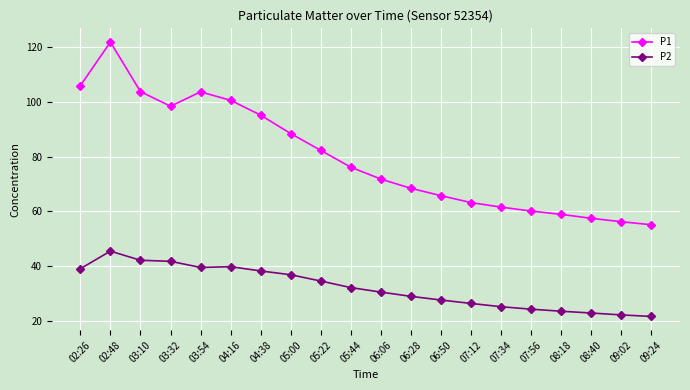

How many lines are shown in the chart?

2